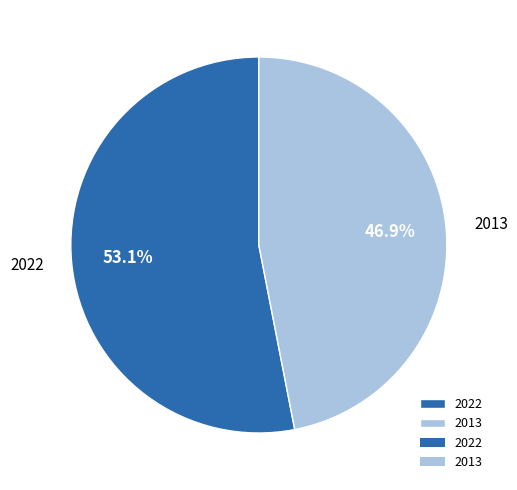

How many segments does this pie chart have?

2